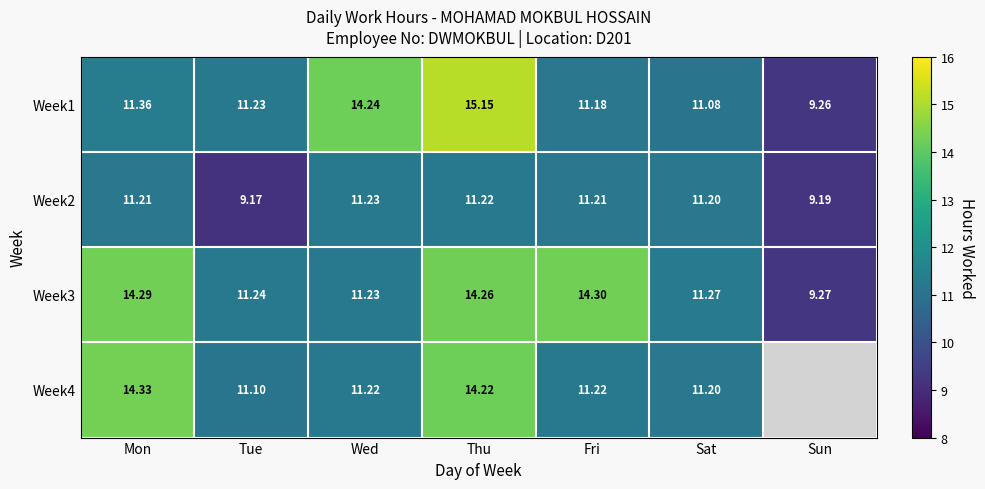

The Week2 series shows 9.2 at Tue. True or false?

True